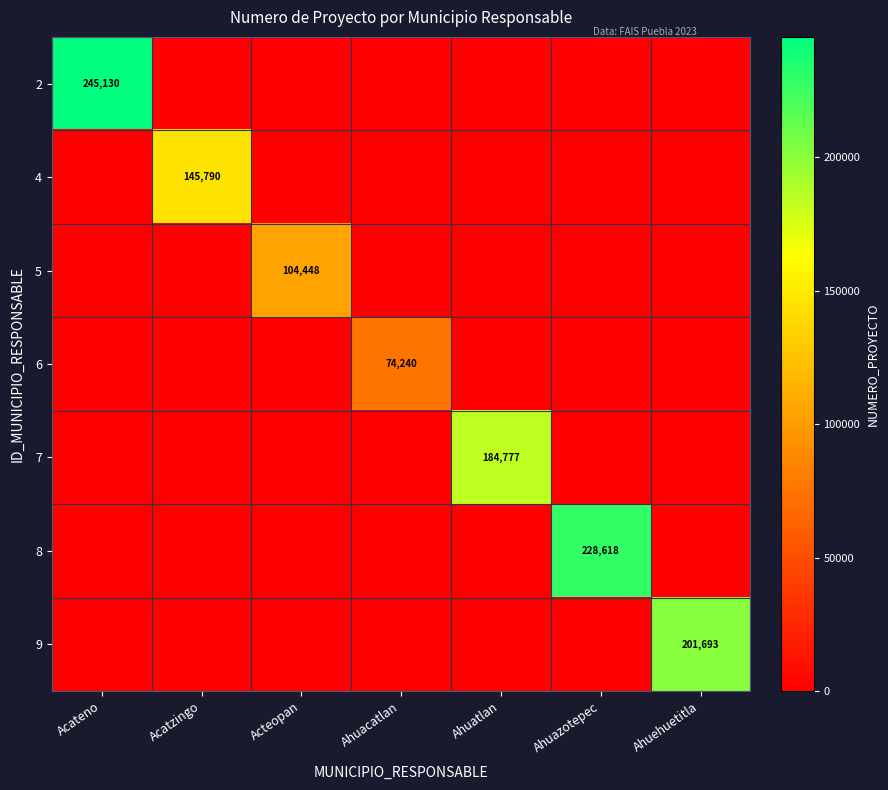

Is it true that 9 equals 125850 at Ahuehuetitla?

False